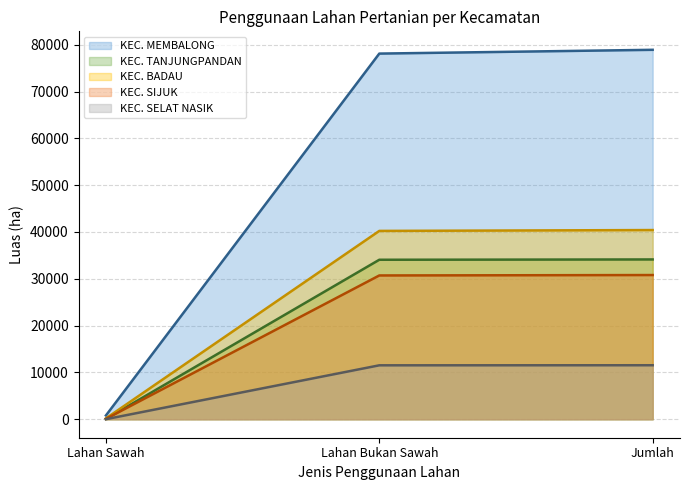

What is the value of the KEC. SIJUK point at the 3rd from the left?

30799